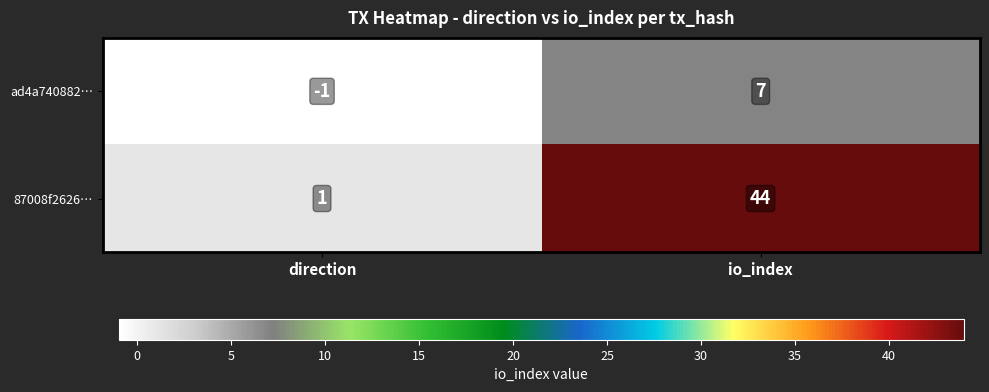

How many values in ad4a740882… are above zero?

1